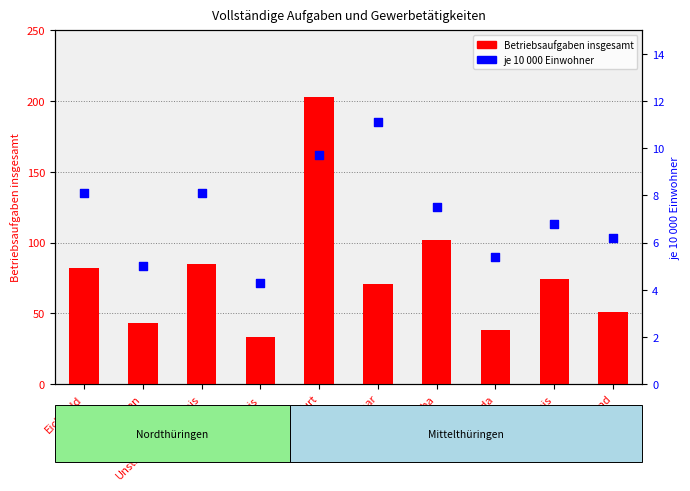

What are all the series names shown in the legend?

Betriebsaufgaben insgesamt, je 10 000 Einwohner